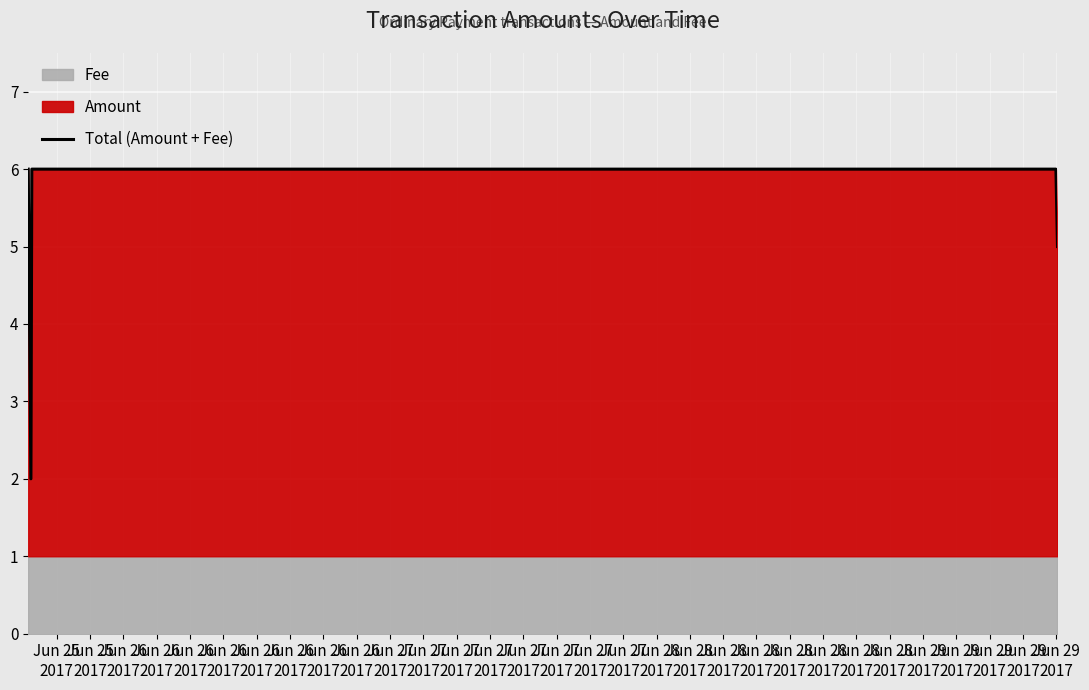

Is it true that the value at Jun 26
2017 is 3?

False